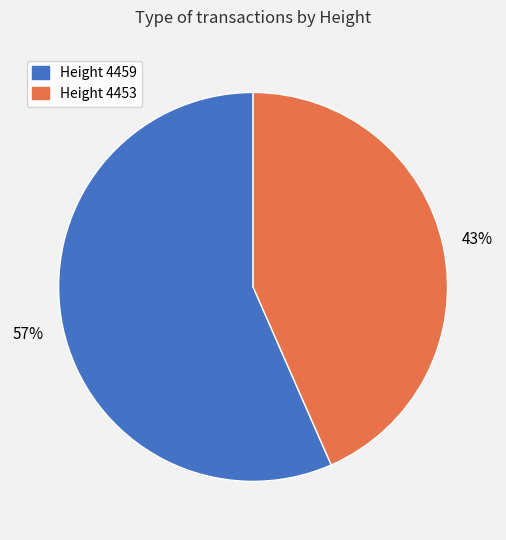

Approximately how many times larger is the value at Height 4459 compared to Height 4453?

1.3